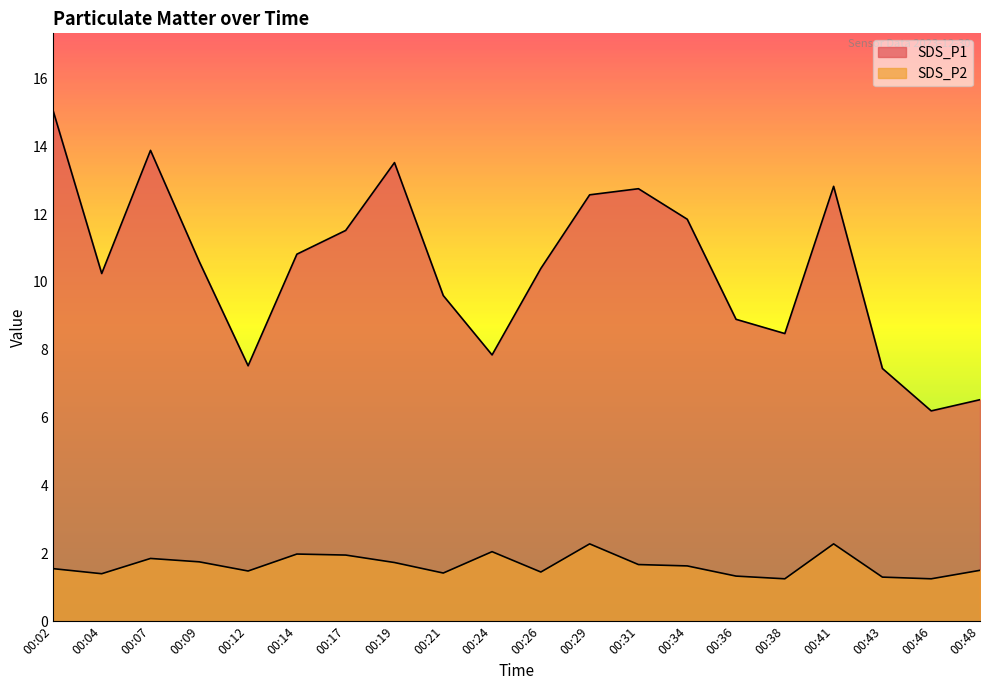

What is the value of the SDS_P2 point at the 15th from the left?

1.3